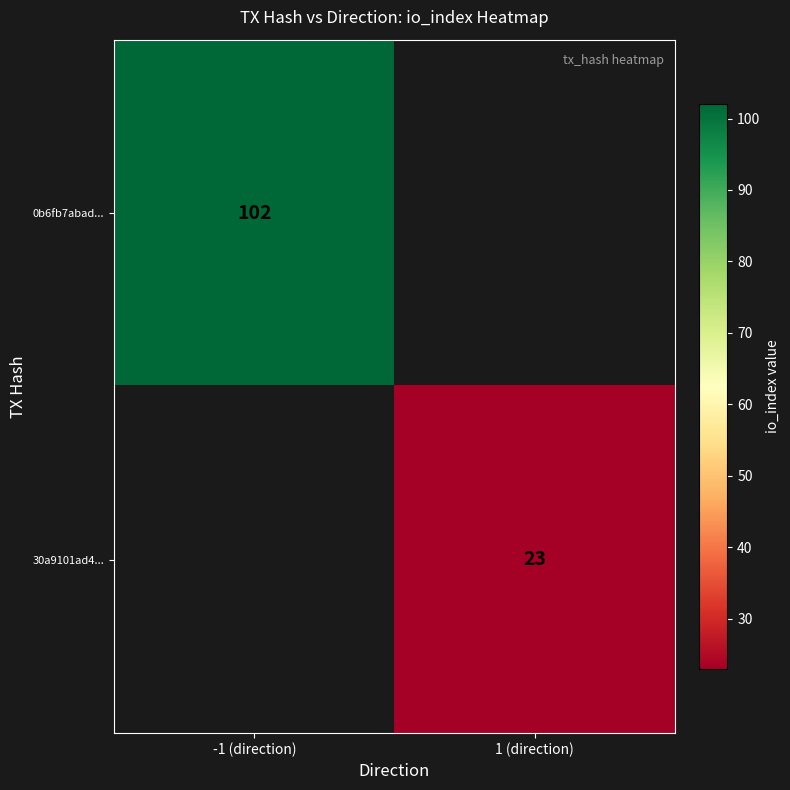

The 0b6fb7abad... series shows 36 at -1 (direction). True or false?

False